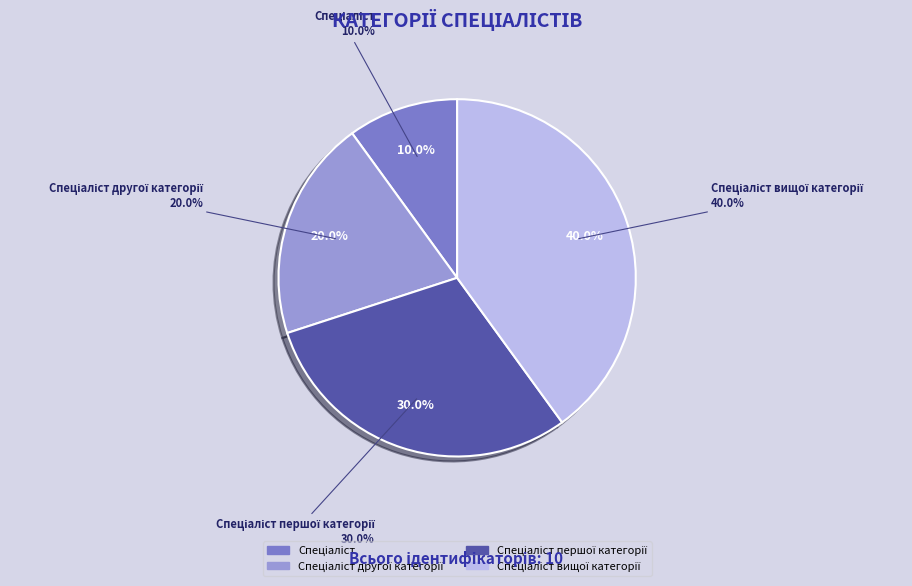

The Спеціаліст вищої категорії slice represents 52% of the pie. True or false?

False